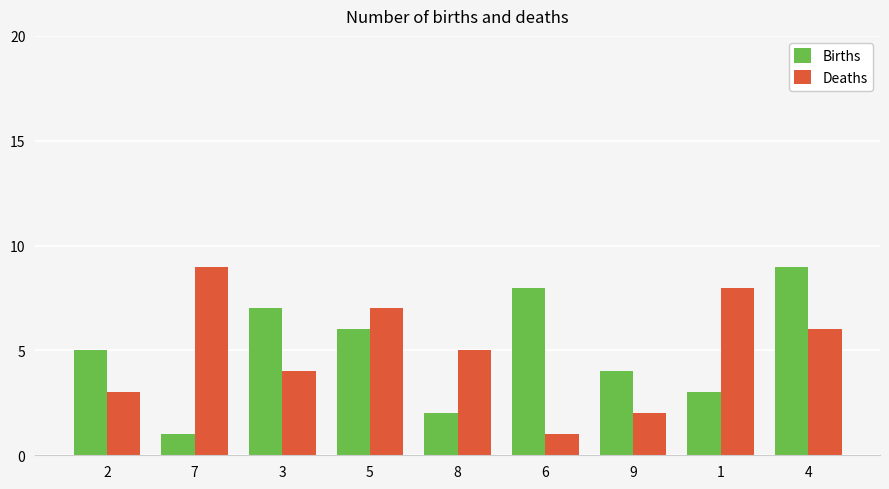

Which series changed the most between 3 and 8?

Births